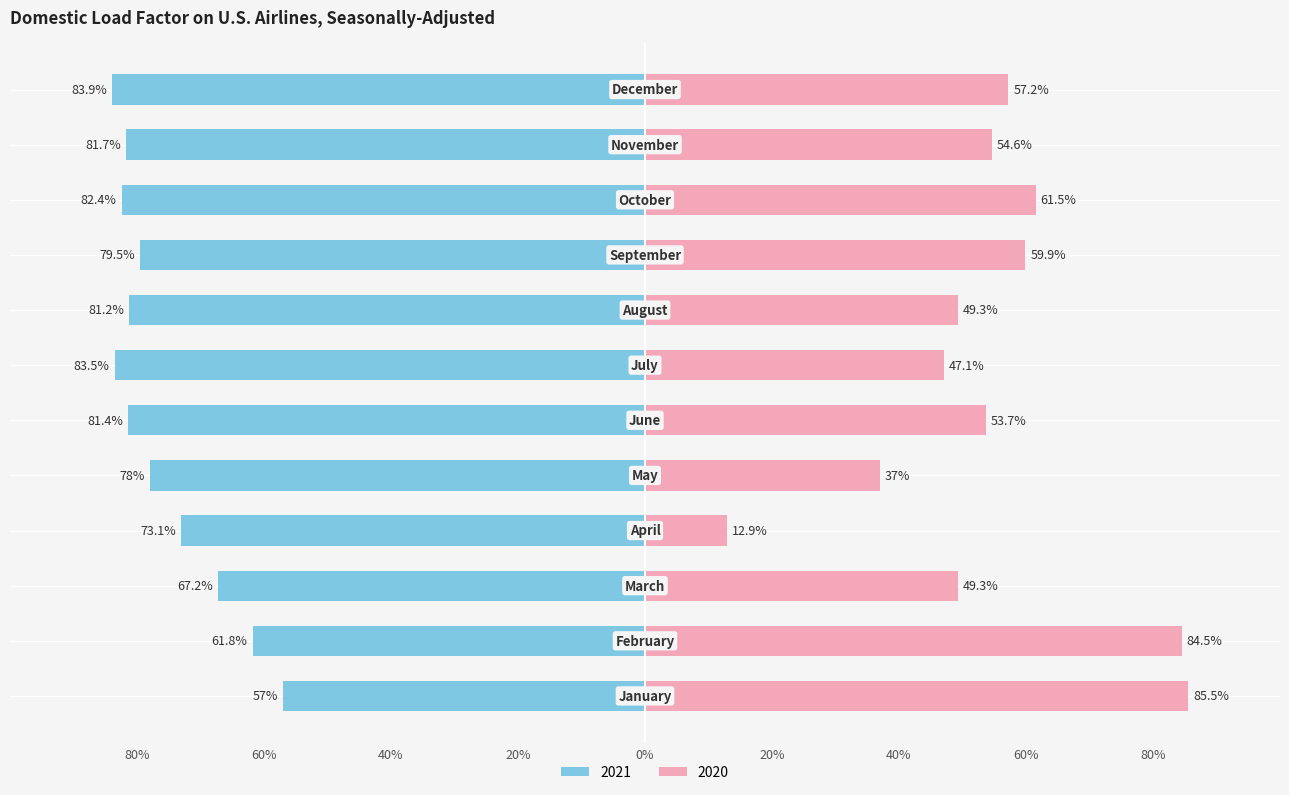

List the series in order of their peak value, lowest first.

2021, 2020